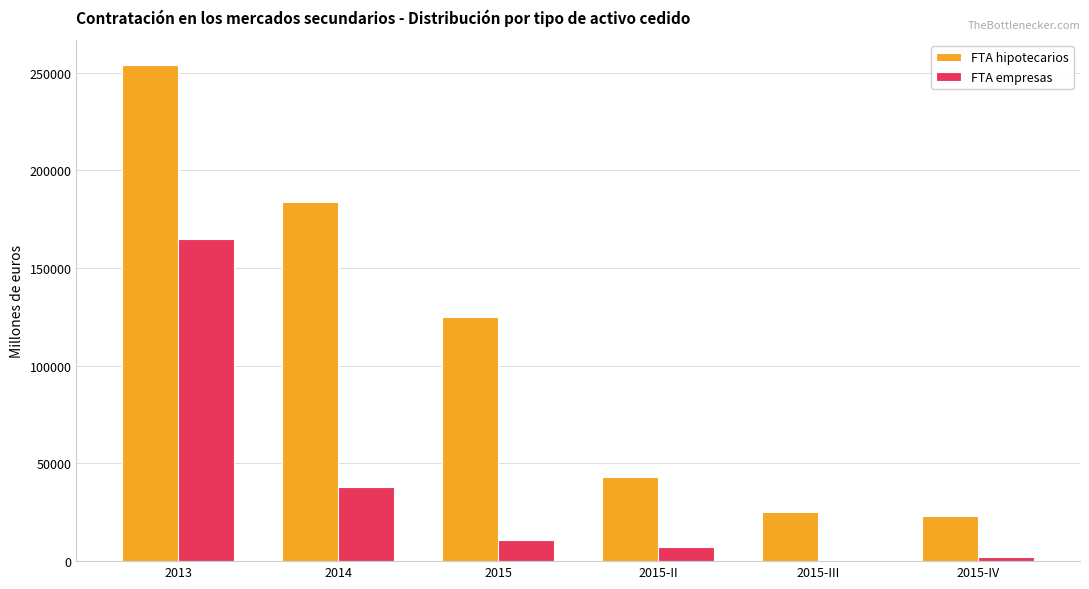

At which category is the sum across all series the highest?

2013